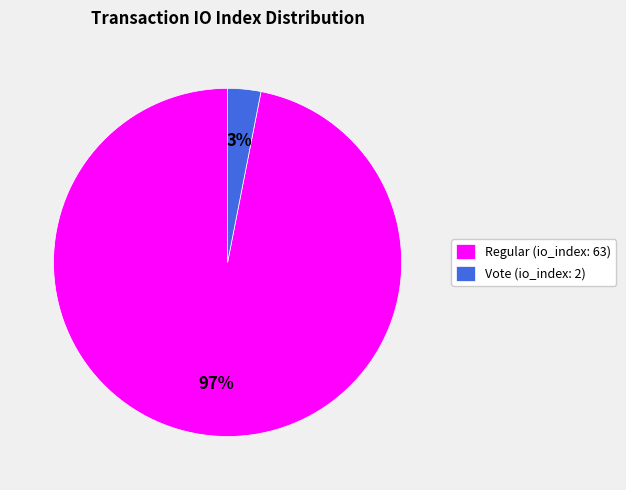

Count the number of slices in the pie.

2